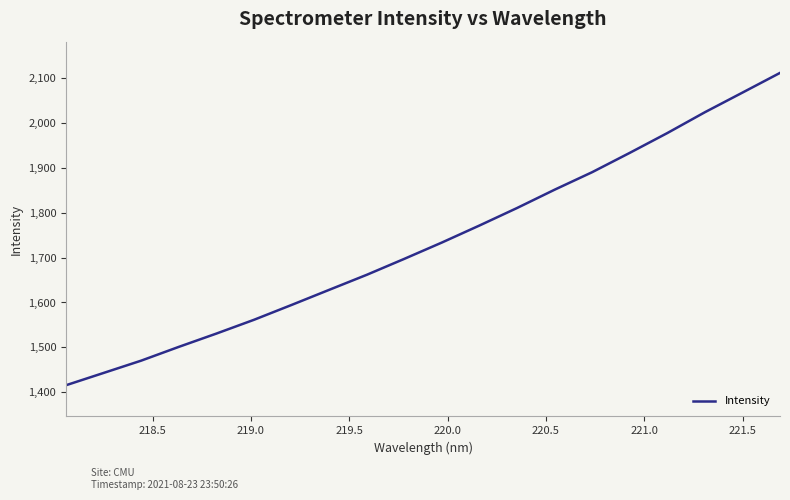

What is the minimum value shown in the chart?

1415.9